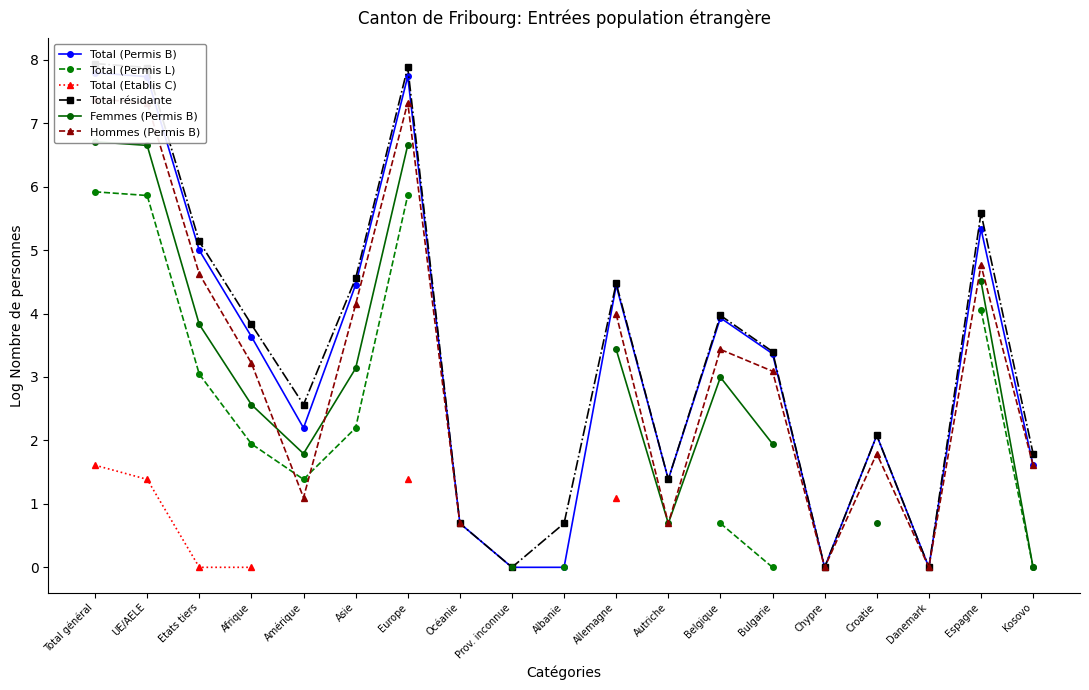

Where is Total résidante nearest to the value 3?

Bulgarie